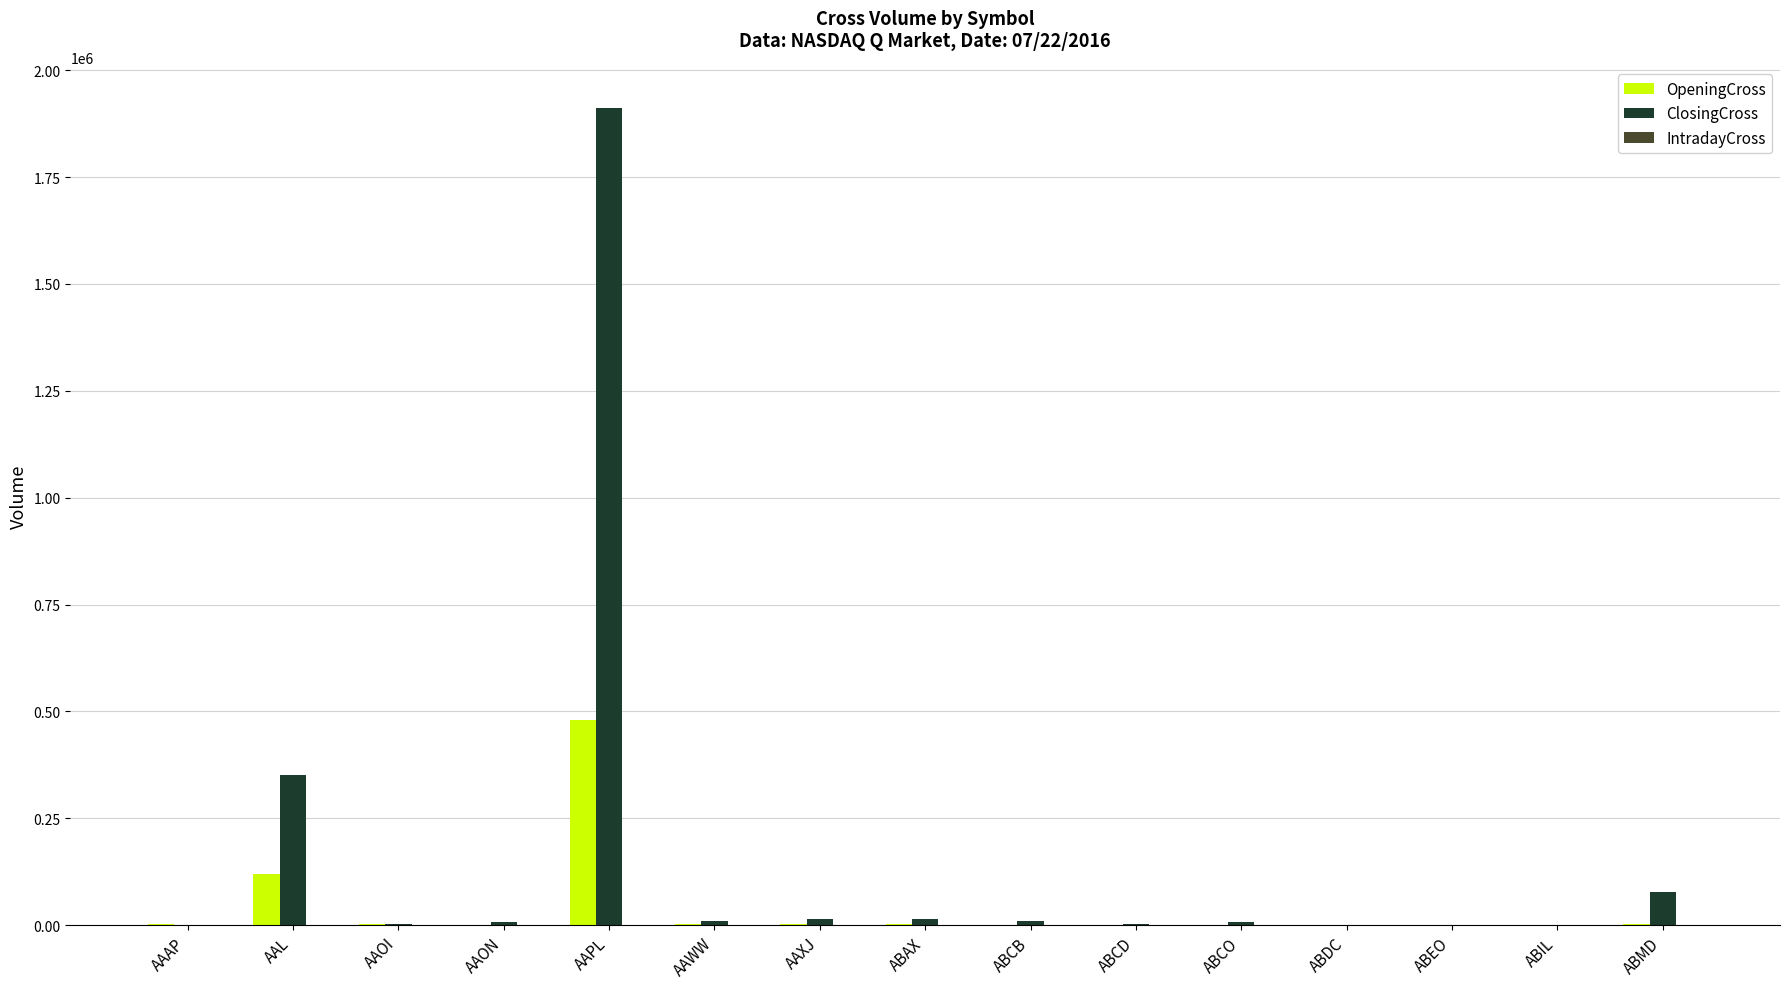

Count the number of categories in the chart.

15